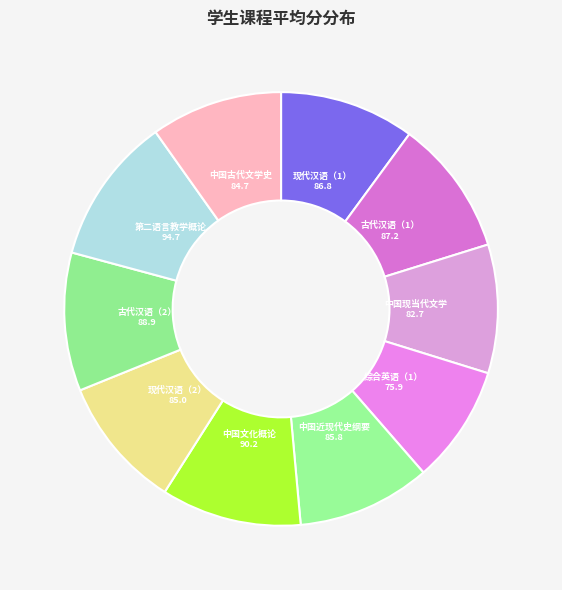

To the nearest percent, what is the average slice percentage?

10%